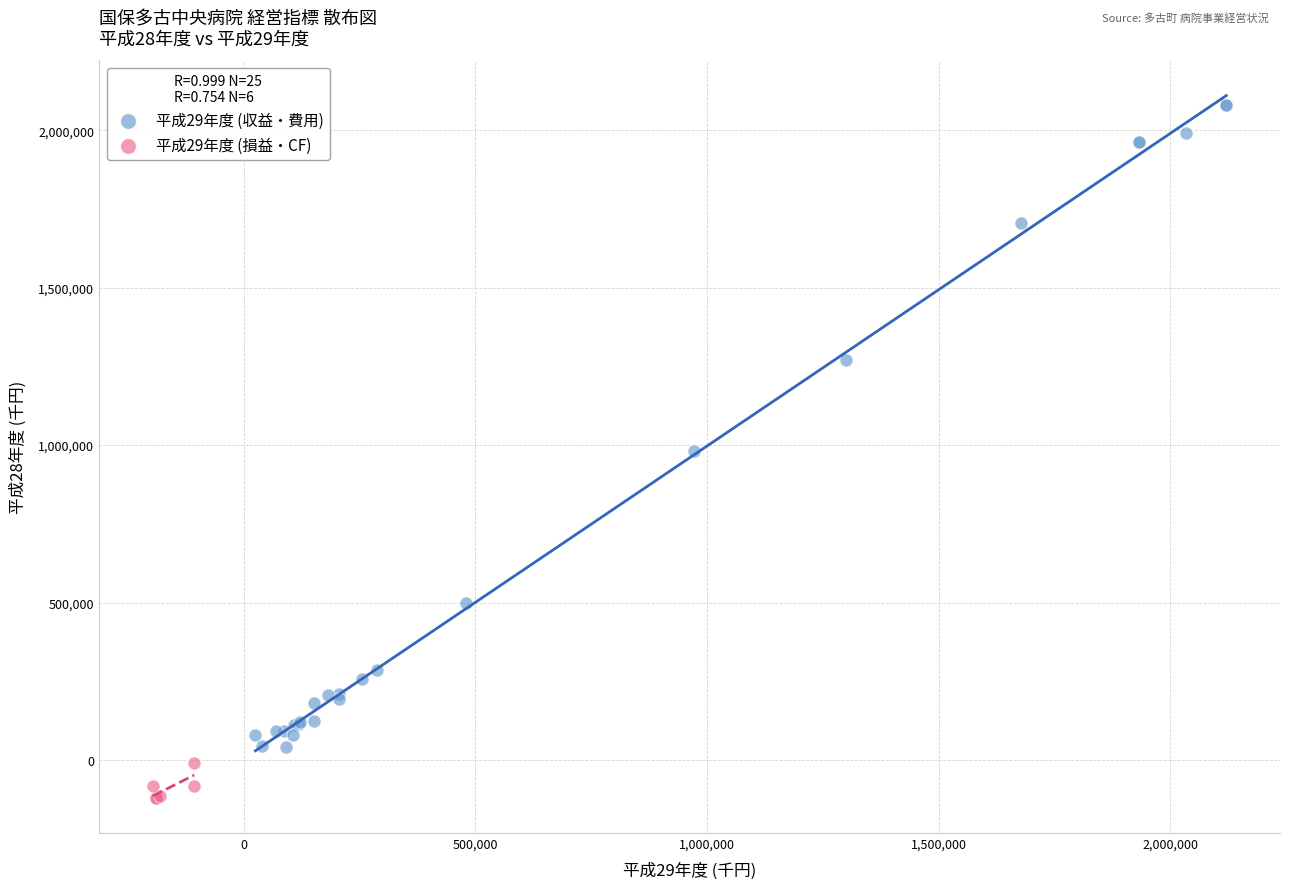

Which series reaches the maximum Y coordinate?

平成29年度 (収益・費用)